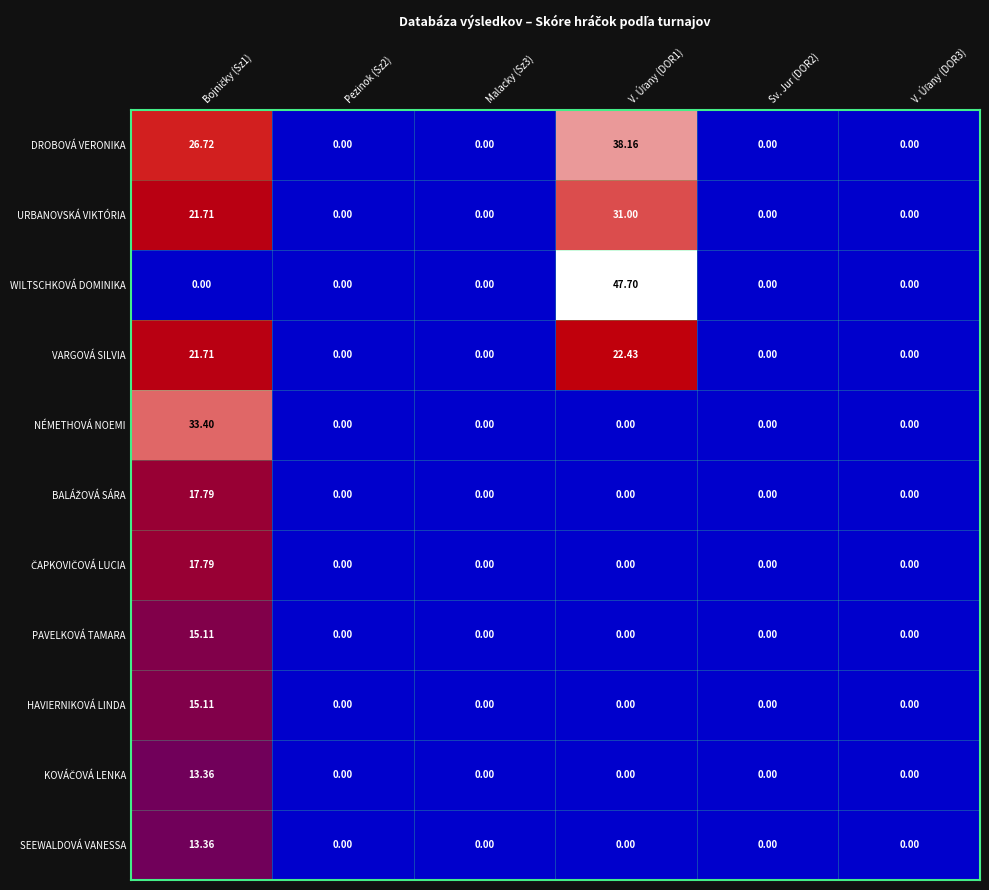

How many distinct data groups are displayed?

11